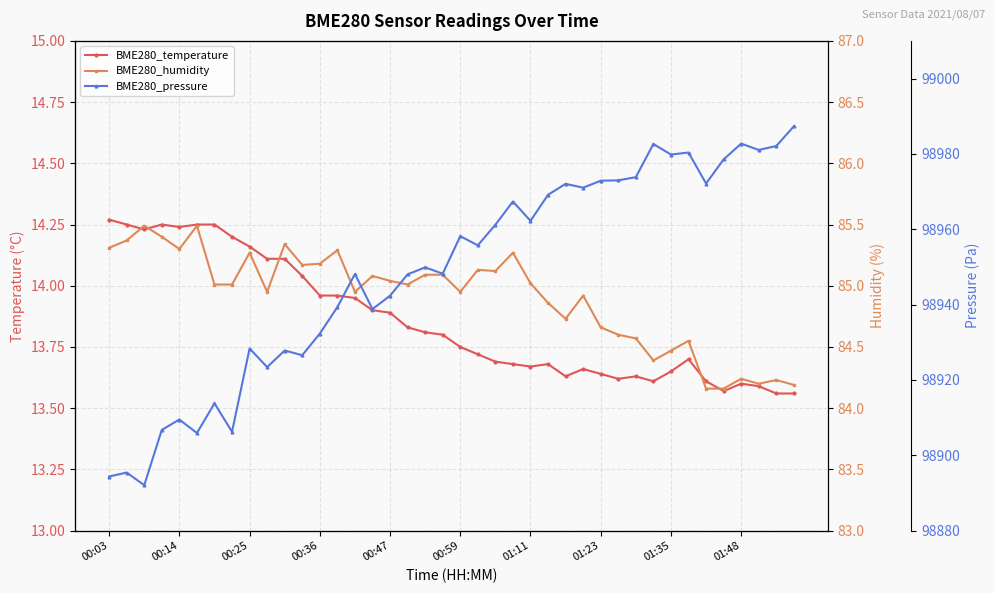

What is the sum of all BME280_pressure values?

3957940.4